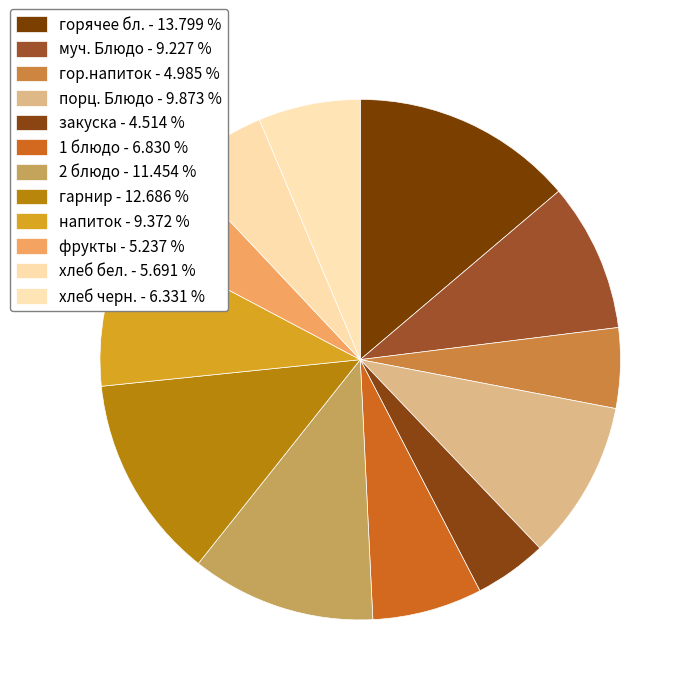

Rank the categories by value from highest to lowest.

горячее бл., гарнир, 2 блюдо, порц. Блюдо, напиток, муч. Блюдо, 1 блюдо, хлеб черн., хлеб бел., фрукты, гор.напиток, закуска